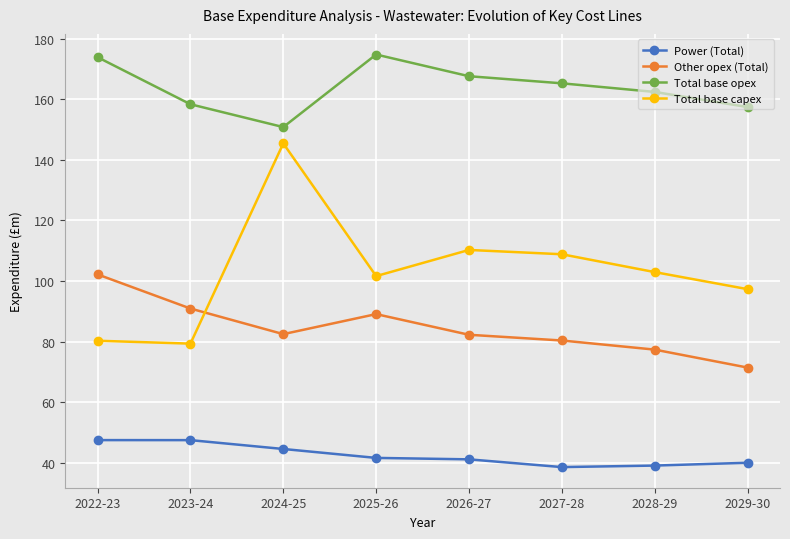

What is the lowest value of the Total base capex series?

79.4